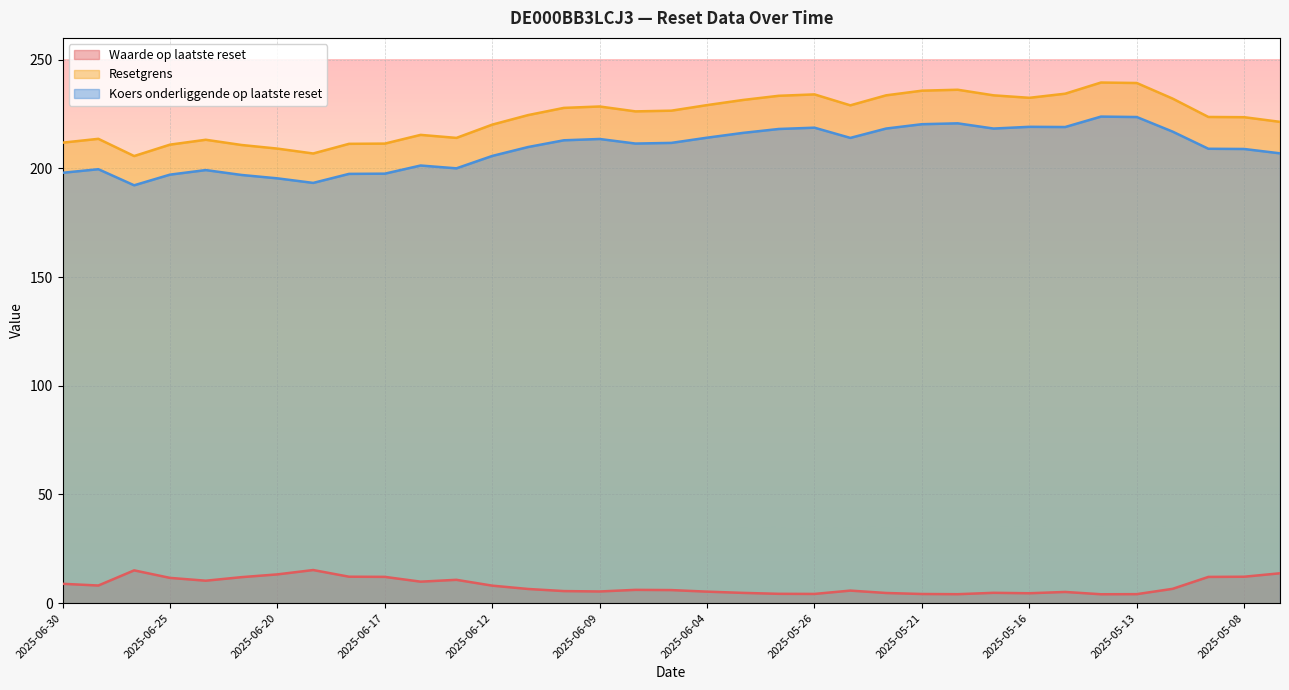

What is the difference between the second highest and second lowest values in the Waarde op laatste reset series?

11.0